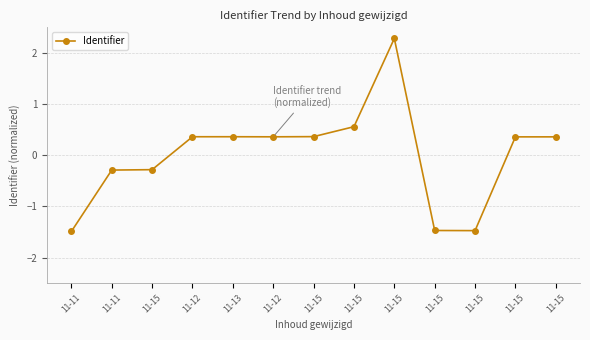

What is the sum of the values at 11-13 and 11-15?

2.6